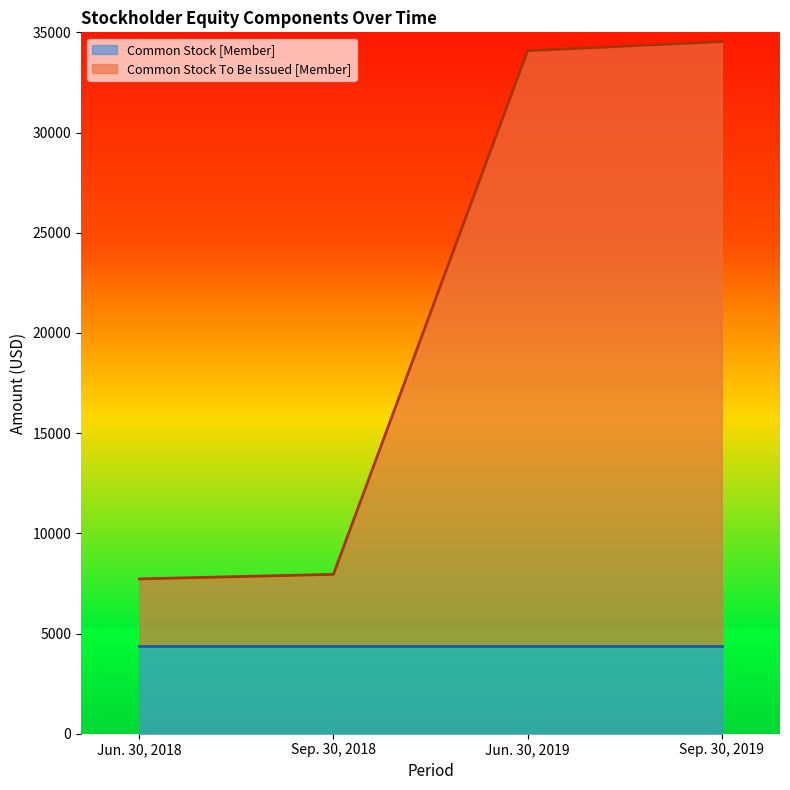

True or false: there are more than 2 points higher than both neighbors.

False